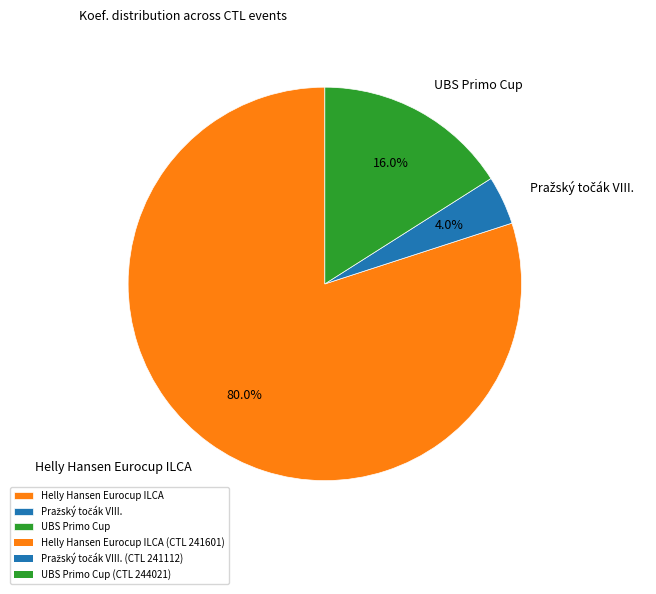

Count the number of slices in the pie.

3